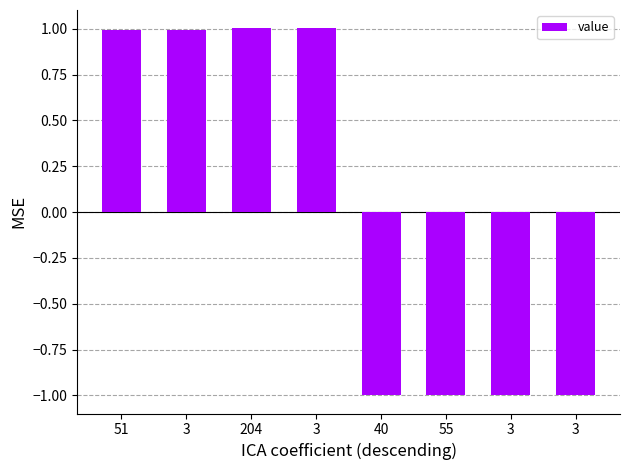

True or false: the data shows 1.0 at 3.

True